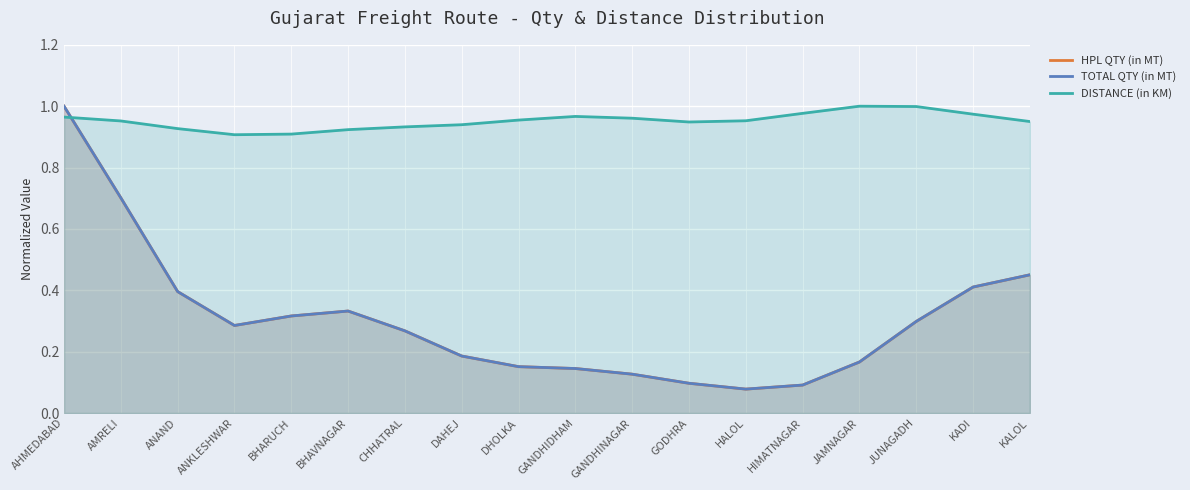

True or false: TOTAL QTY (in MT) and HPL QTY (in MT) intersect in this chart.

False